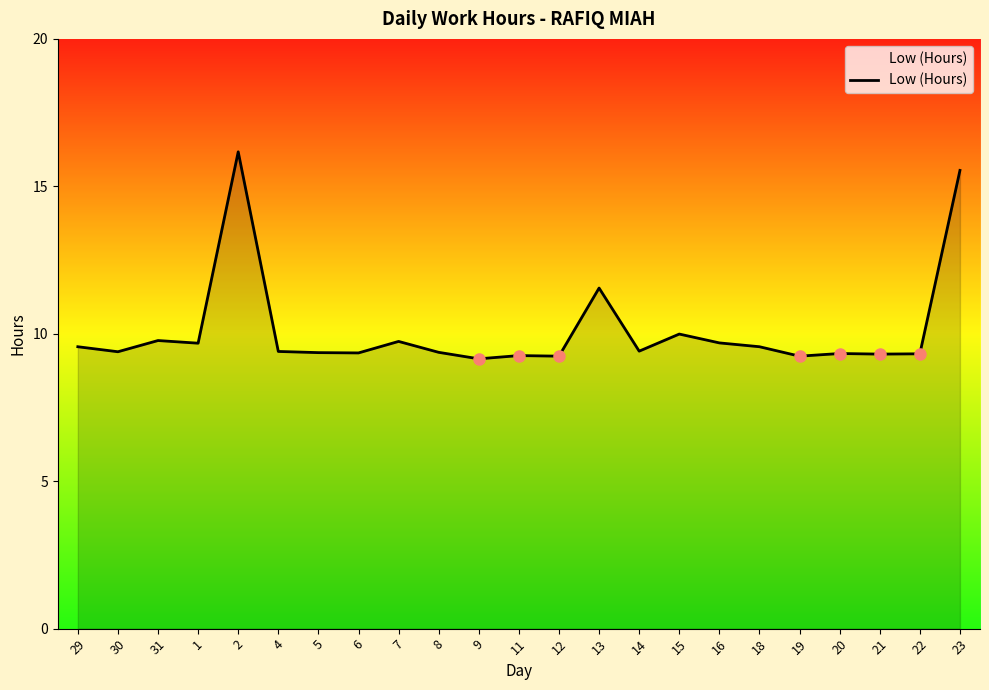

What is the change in value from 1 to 4?

-0.3